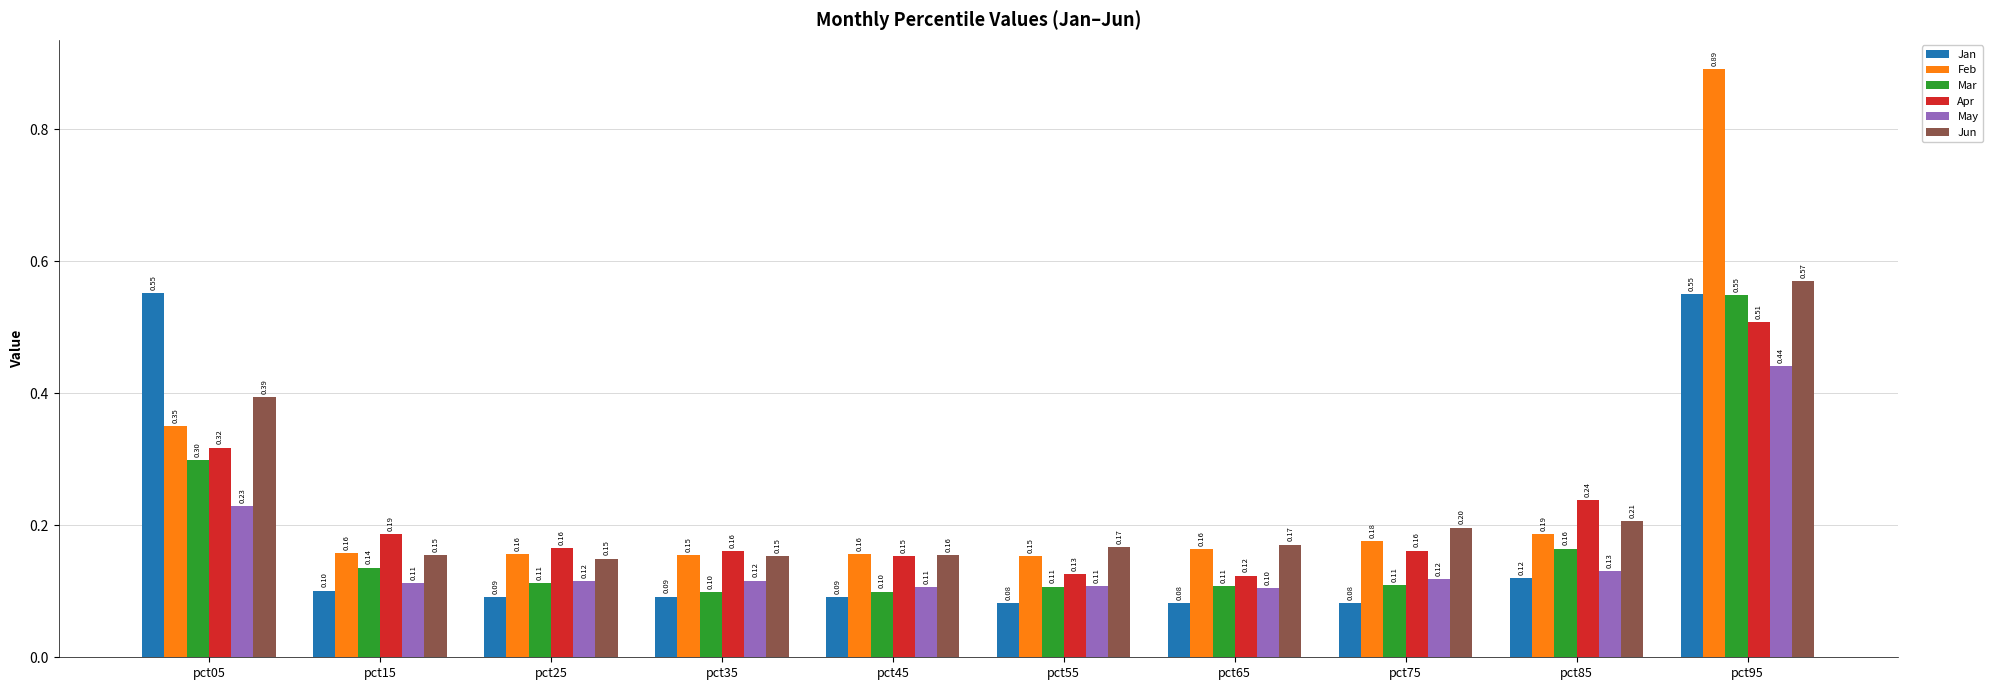

What is the sum of all Feb values?

2.5